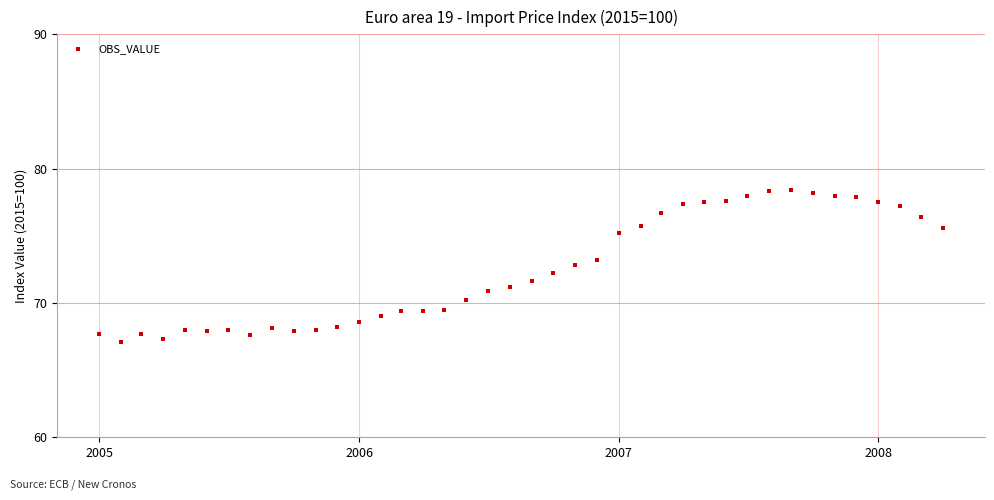

What is the range of X values (max minus min)?

1186.0